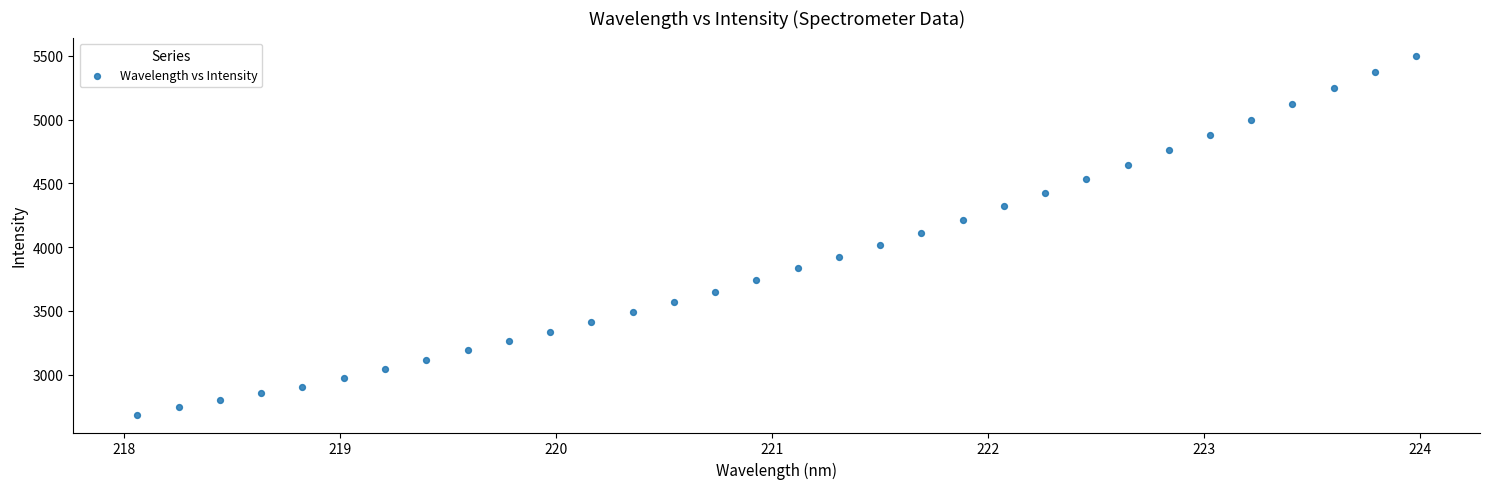

What is the range of Y values (max minus min)?

2813.8